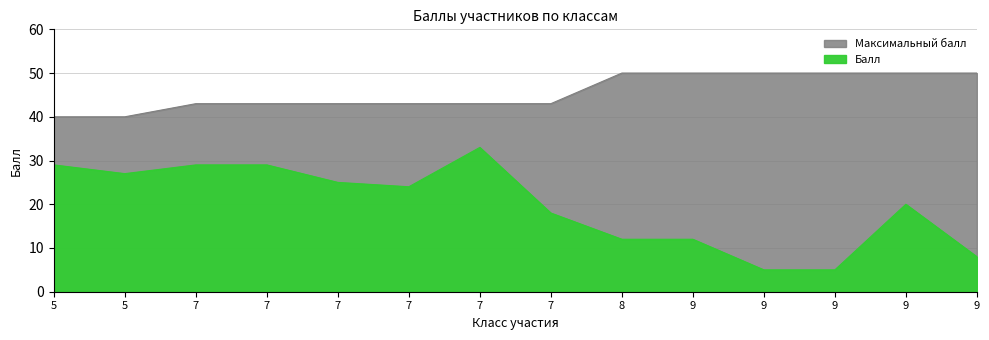

What is the difference between the highest and lowest values at 5?

11